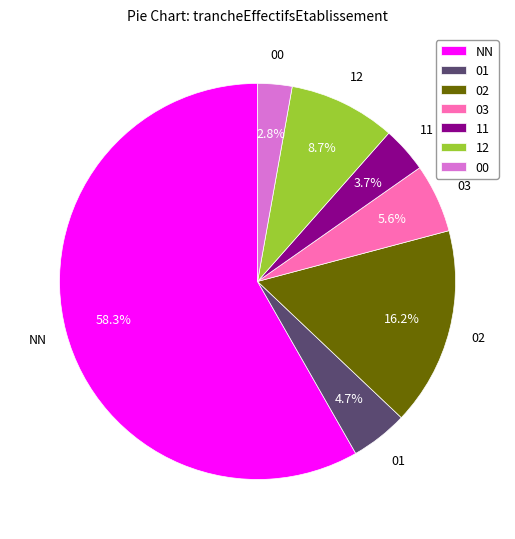

Rank the categories by value from highest to lowest.

NN, 02, 12, 03, 01, 11, 00